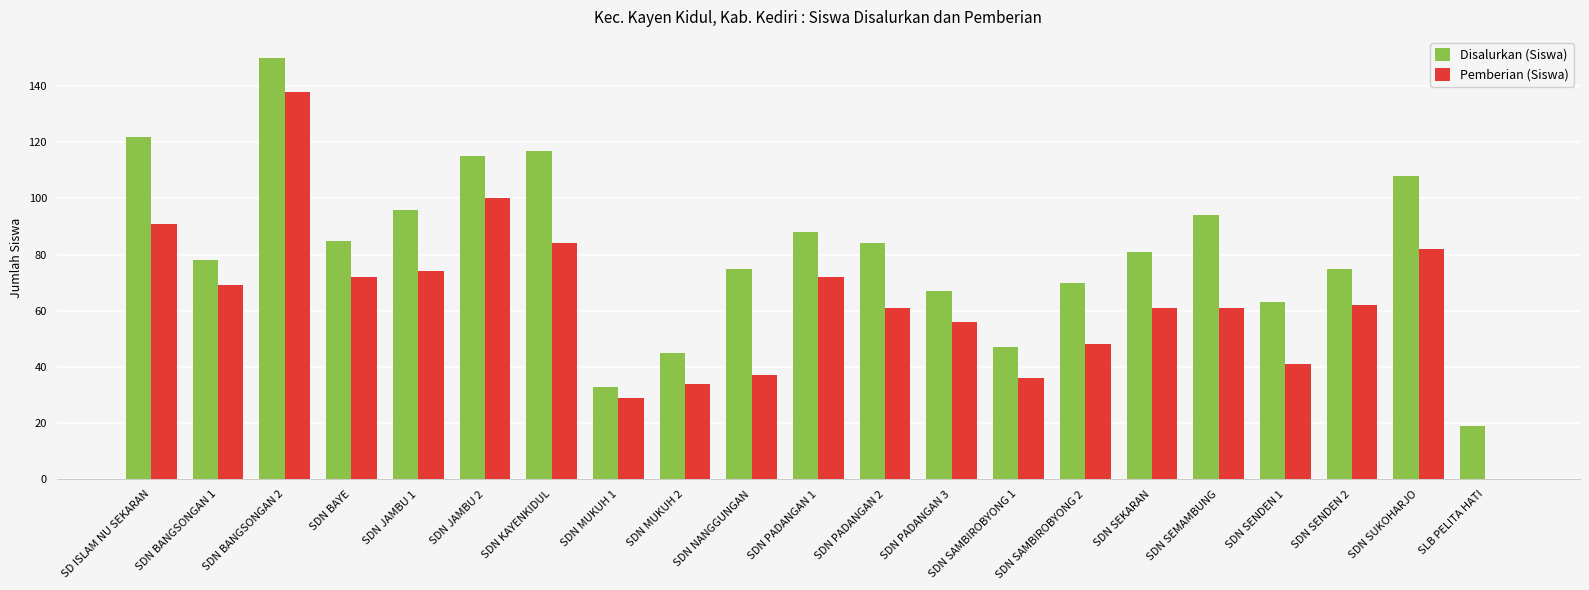

At which category is the sum across all series the highest?

SDN BANGSONGAN 2